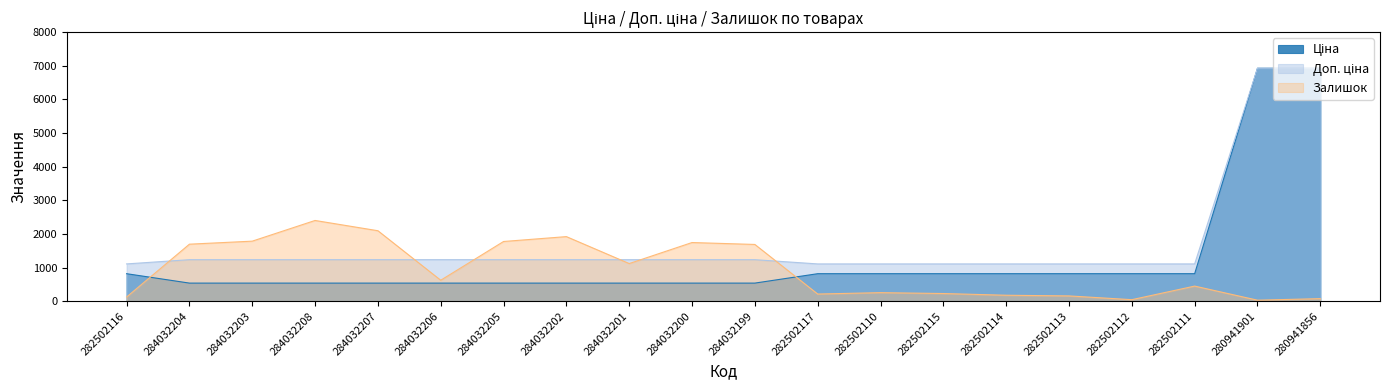

What is the total value across all series at 284032202?

3695.4